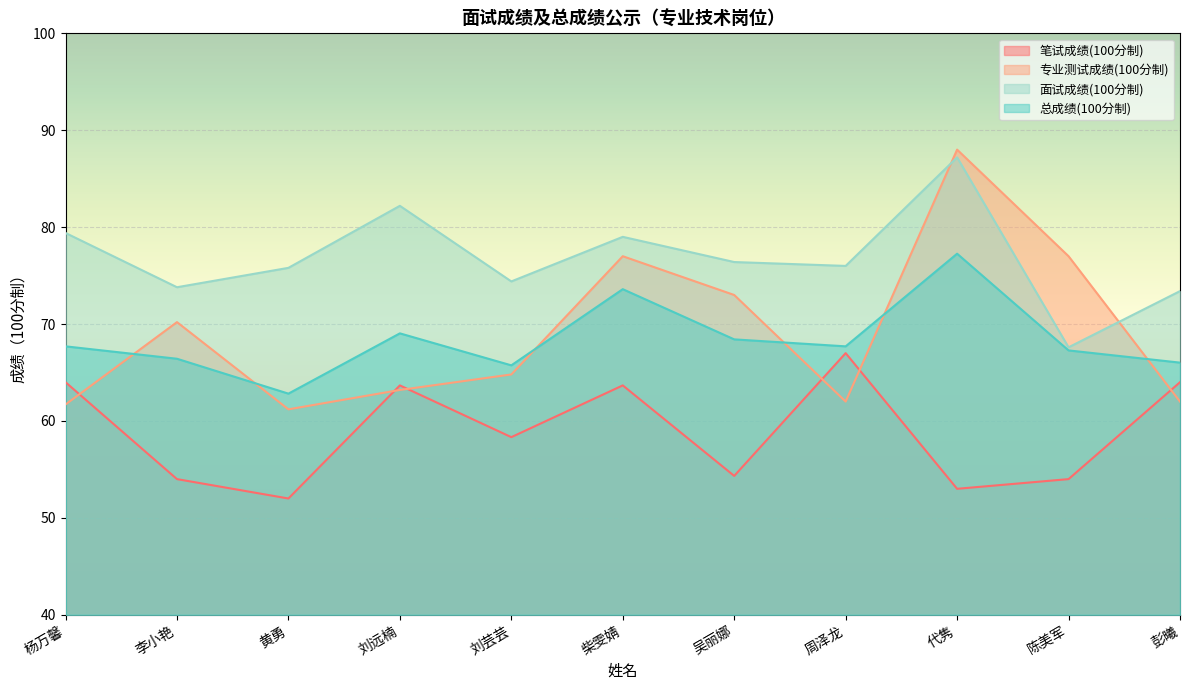

What is the approximate value of 总成绩(100分制) at 吴丽娜?

68.4